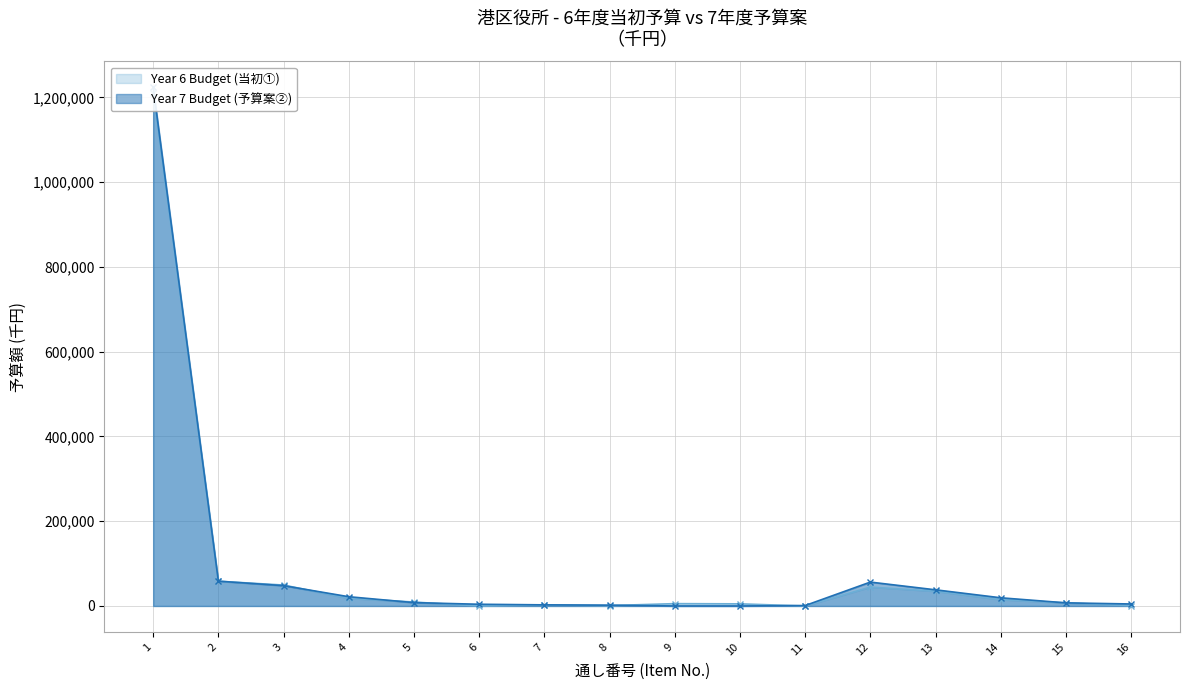

Read the Year 7 Budget (予算案②) value at 7, to the nearest 50.

2600